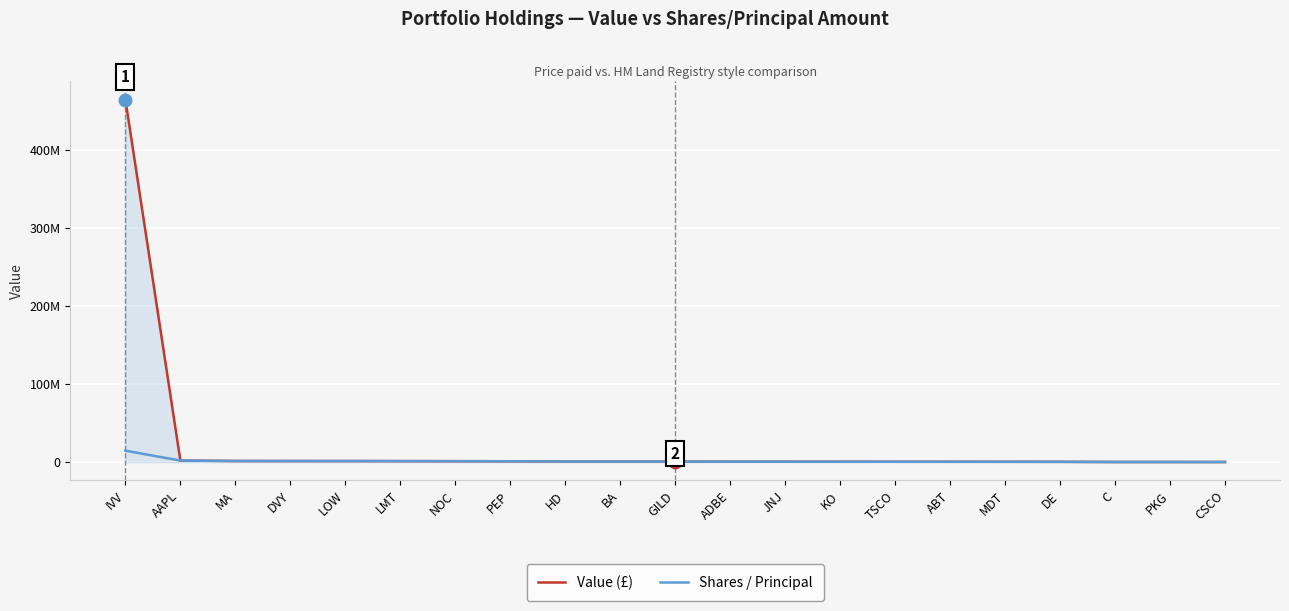

Which label corresponds to the largest value in the chart?

IVV